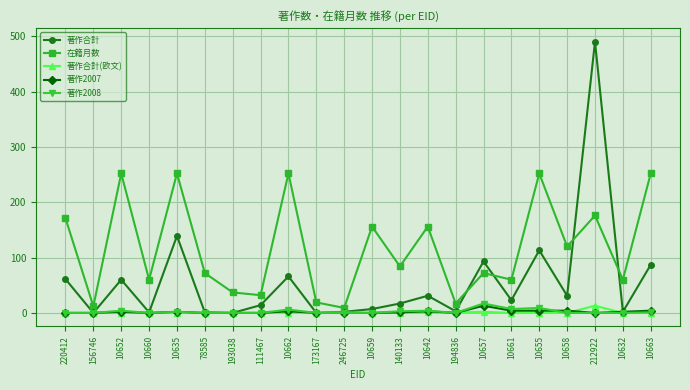

True or false: 著作合計(欧文) has a value of 0 at 10658.

True